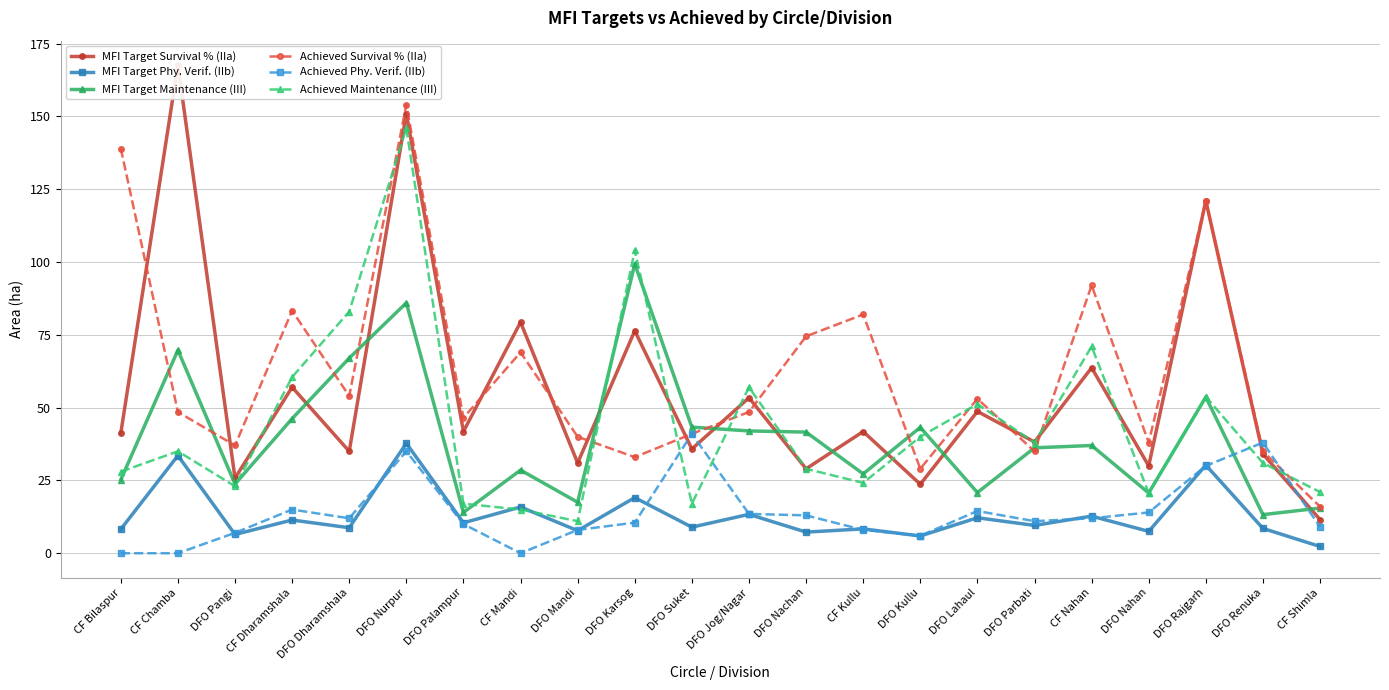

How many data points in Achieved Maintenance (III) are less than 35?

11